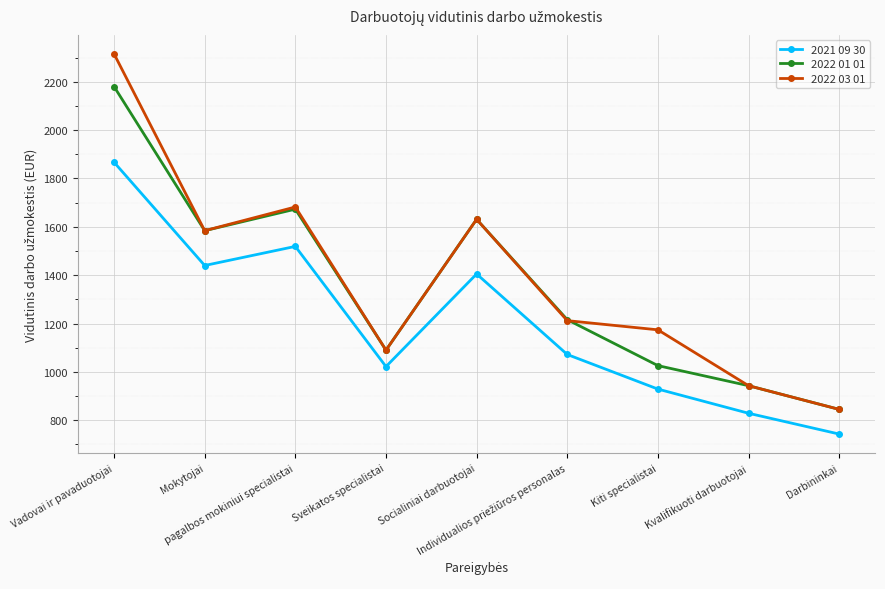

True or false: 2022 01 01 and 2021 09 30 intersect in this chart.

False